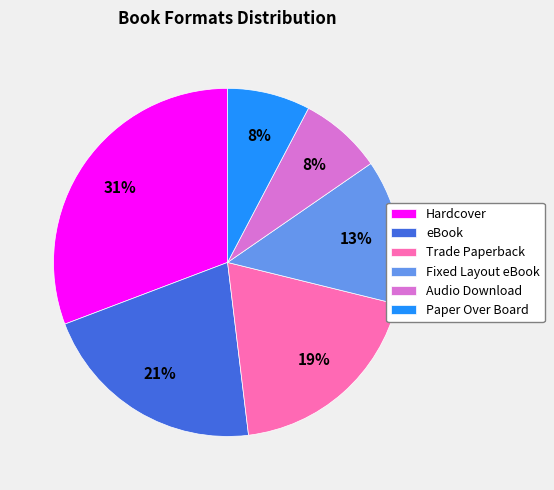

Approximately how many times larger is the value at eBook compared to Trade Paperback?

1.1